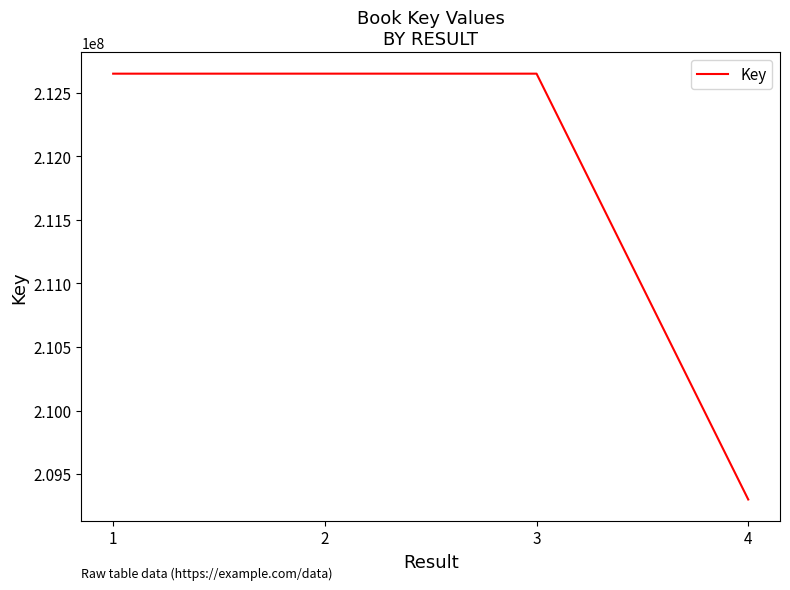

The value at 3 is 212651029. True or false?

True